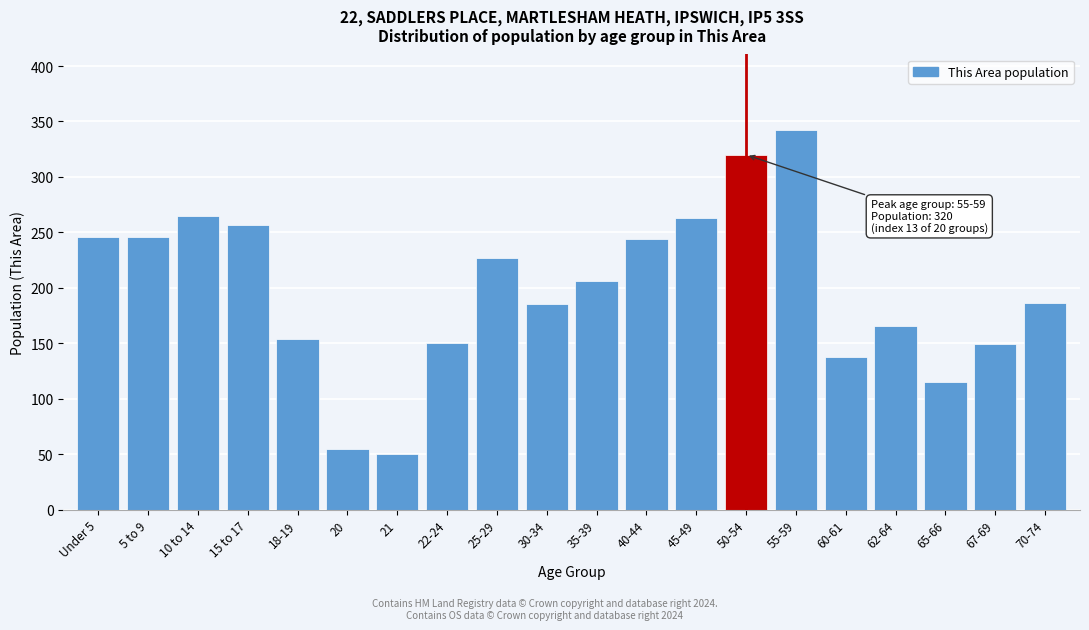

What is the change in value from 35-39 to 62-64?

-40